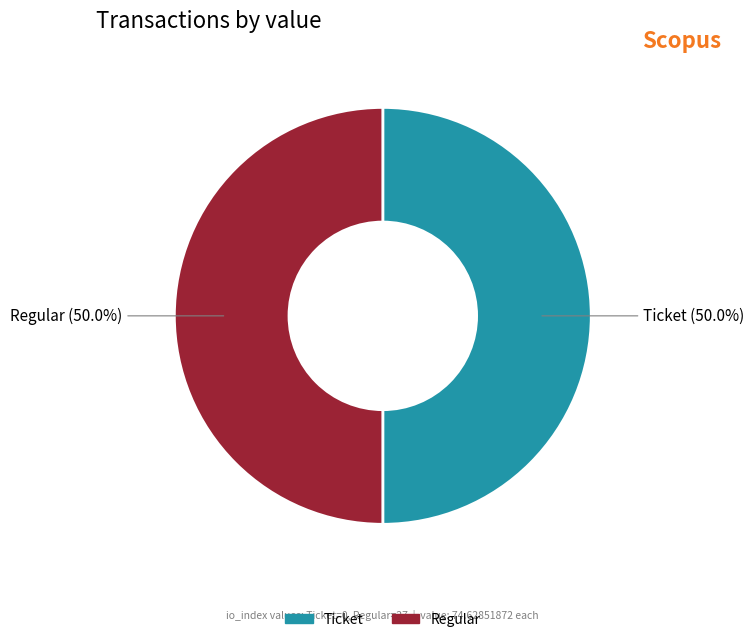

Approximately how many times larger is the value at Ticket compared to Regular?

1.0